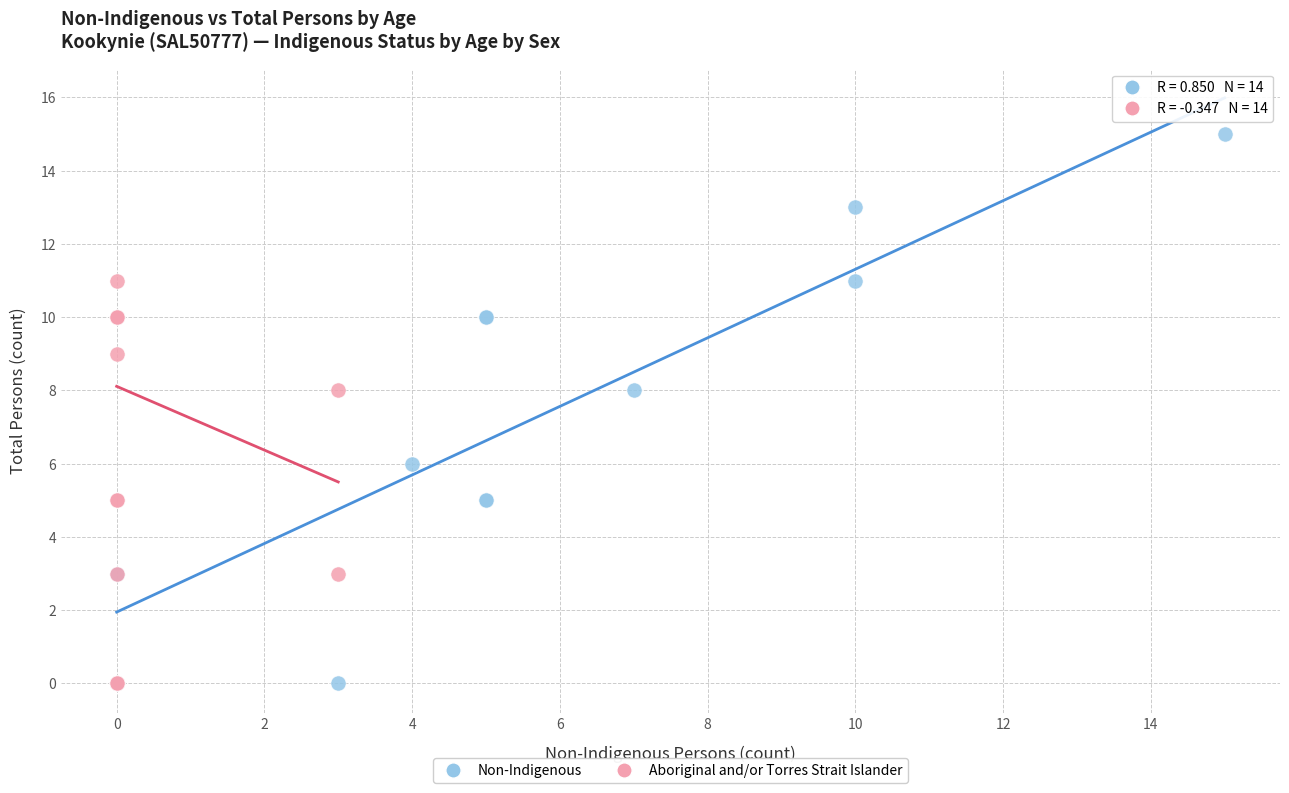

Which series has the widest spread of Y values?

Non-Indigenous